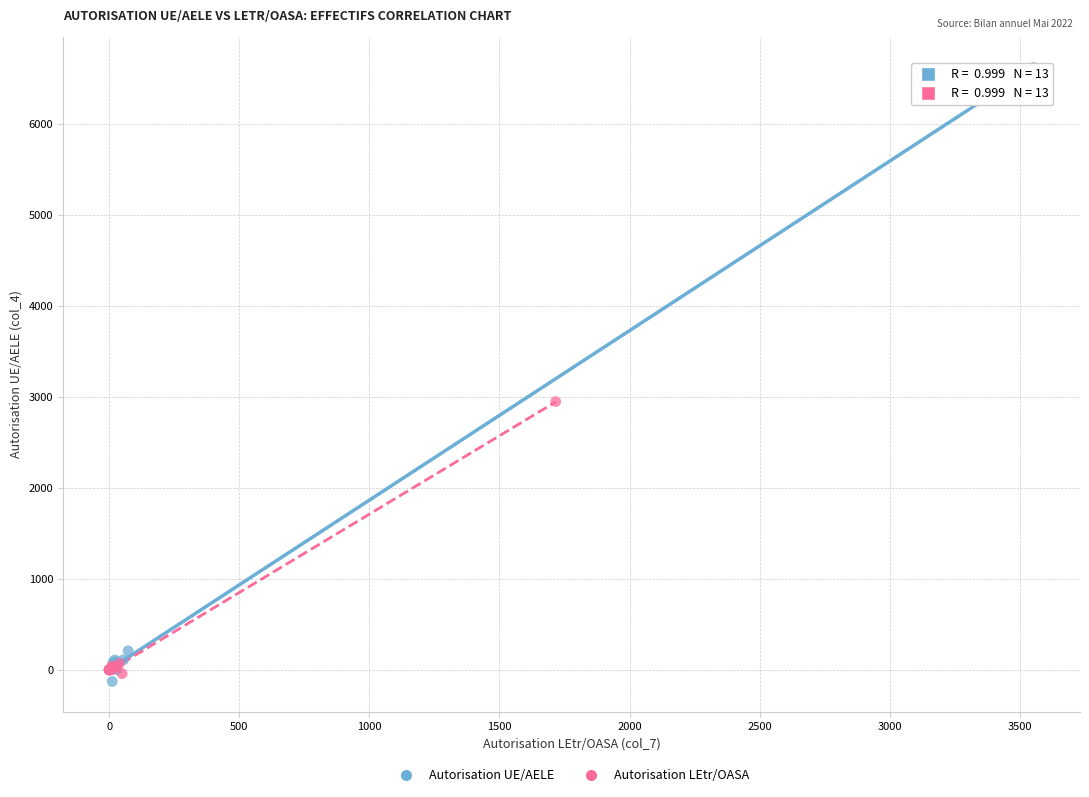

Which series has the largest Y range (max minus min)?

Autorisation UE/AELE